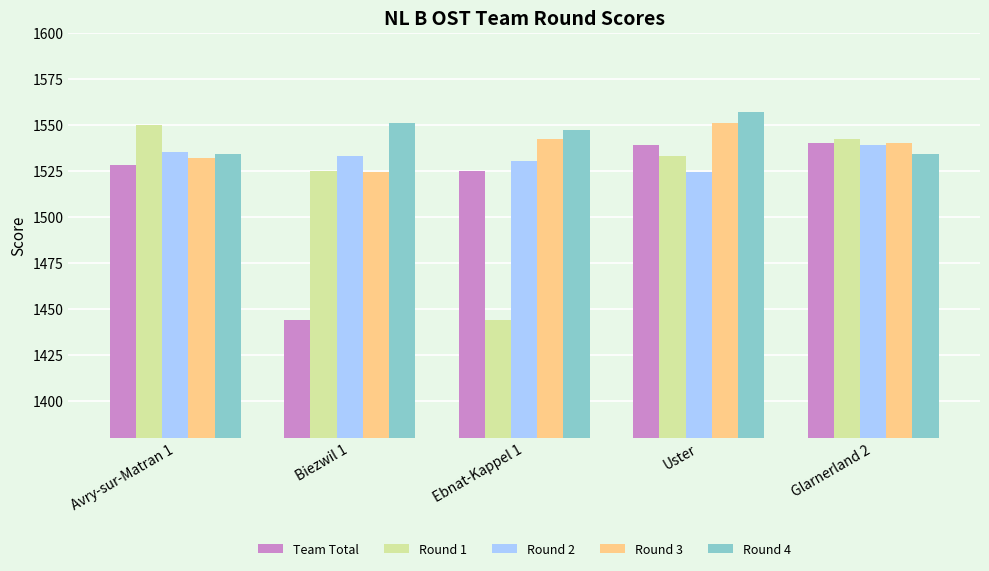

The Round 3 series shows 2640 at Avry-sur-Matran 1. True or false?

False